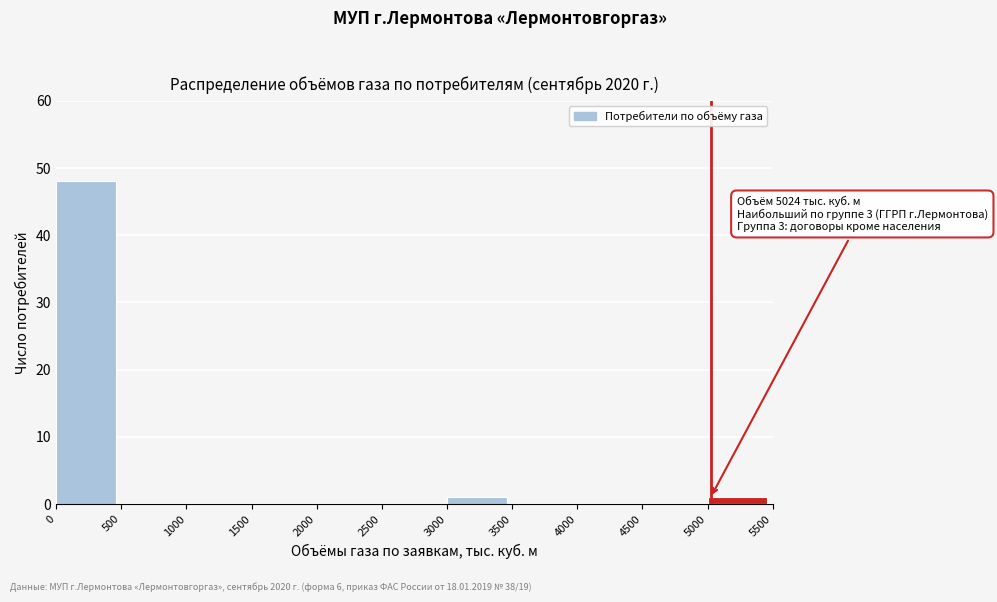

Which range on the x-axis has the tallest bar?

0 to 500